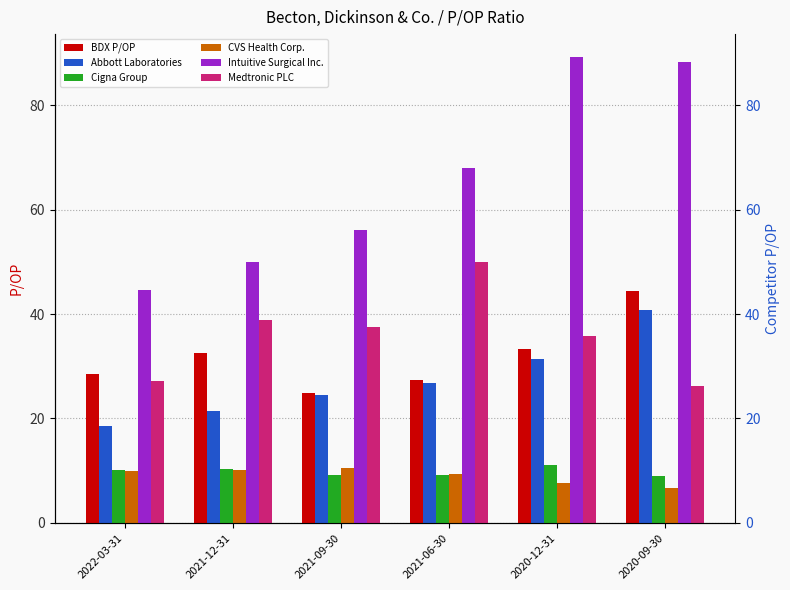

What is the total value across all series at 2021-06-30?

190.5